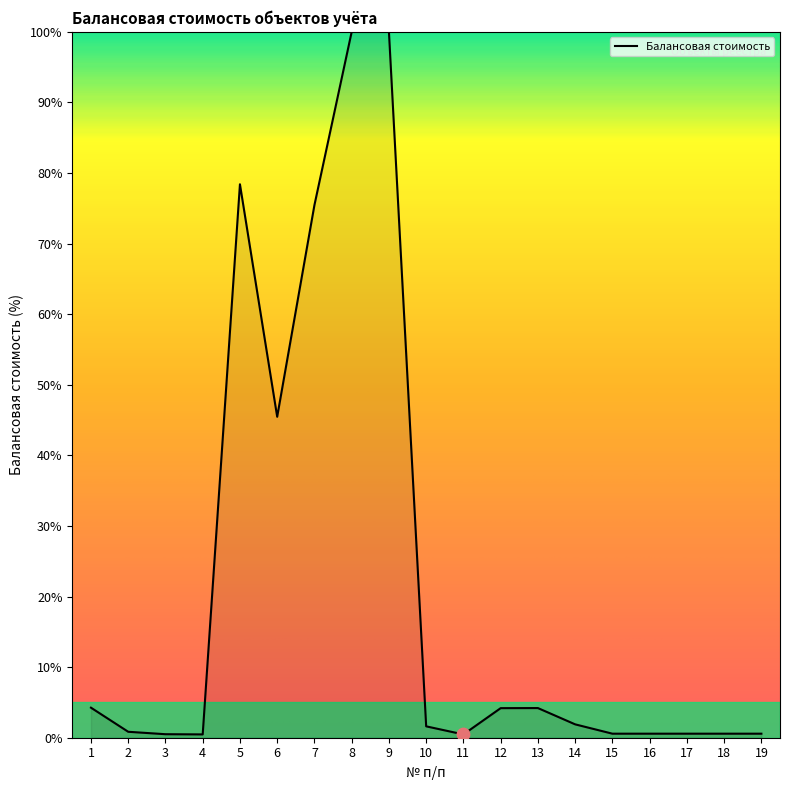

Which has a higher value, 4 or 9?

9